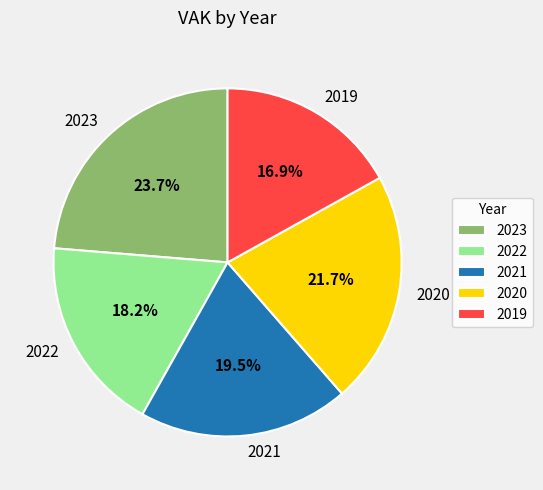

Does 2021 represent more than half of the total?

No